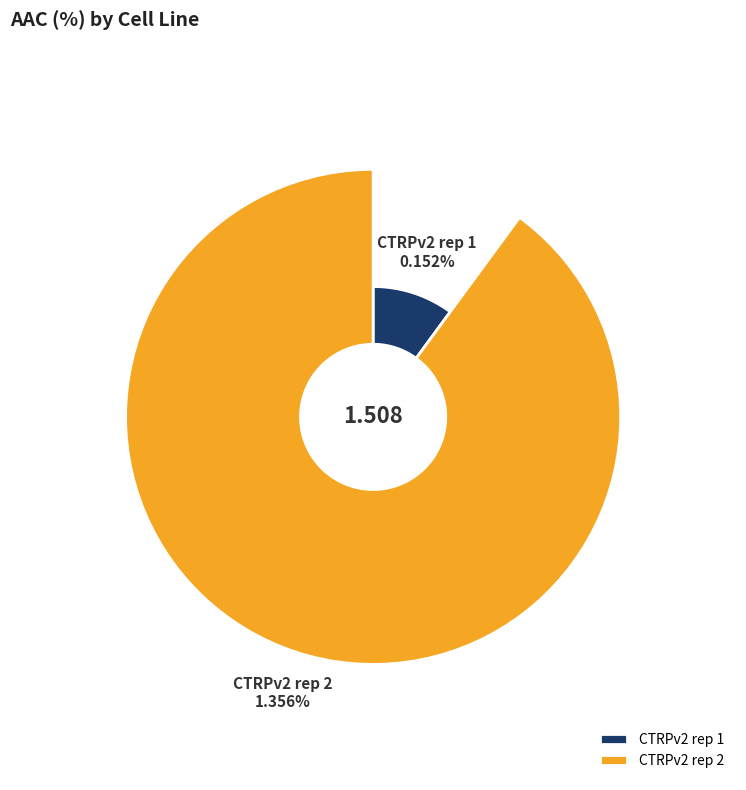

Which category has the smallest portion of the pie?

CTRPv2 rep 1